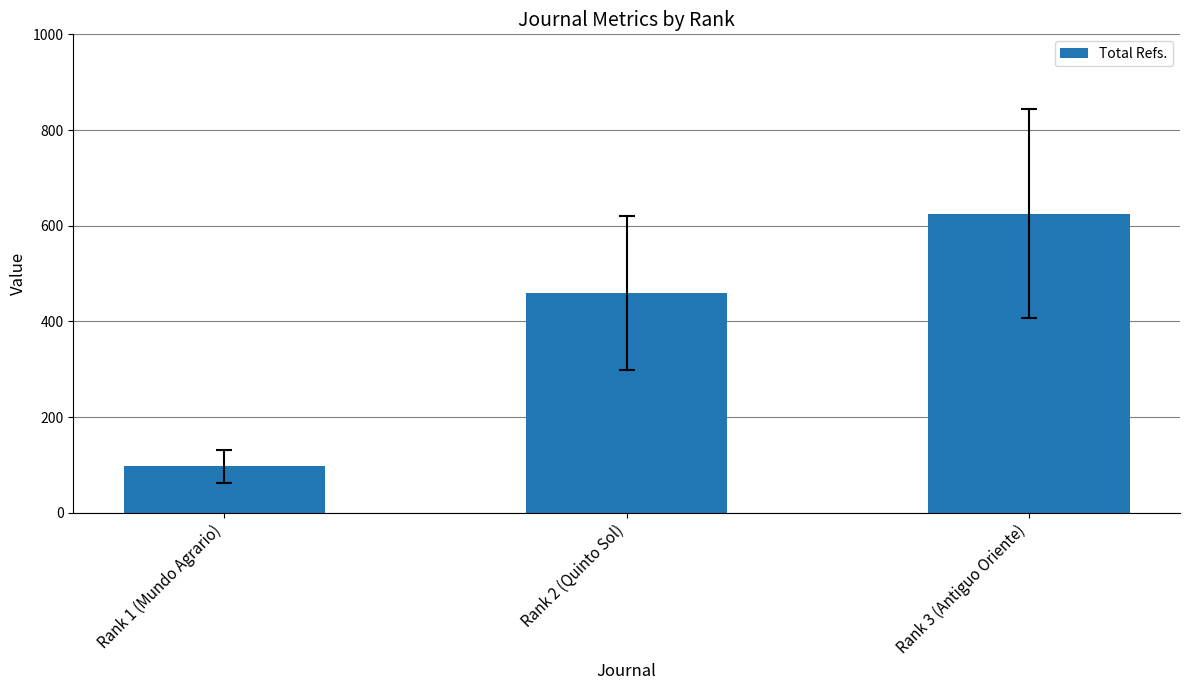

Which has a higher value, Rank 3 (Antiguo Oriente) or Rank 2 (Quinto Sol)?

Rank 3 (Antiguo Oriente)